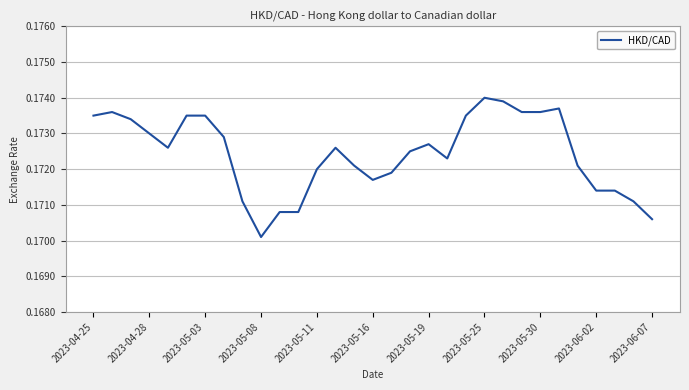

Does the chart have visible grid lines?

Yes